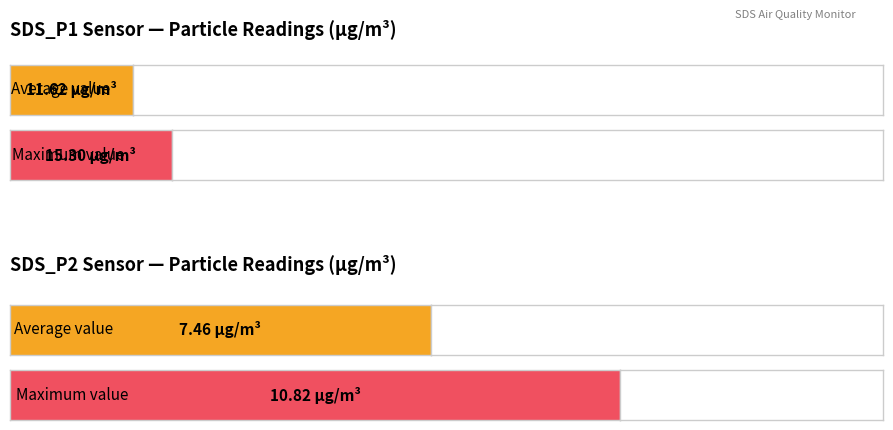

Which series has the largest range (max minus min)?

SDS_P1